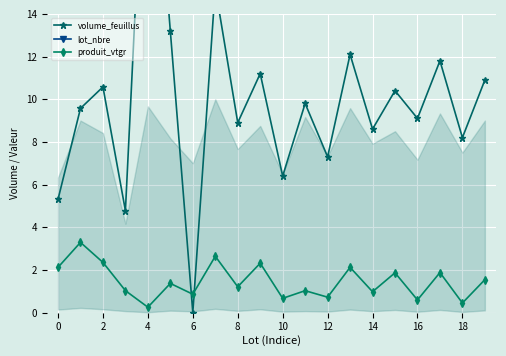

The produit_vtgr series shows 0.9 at 6. True or false?

True